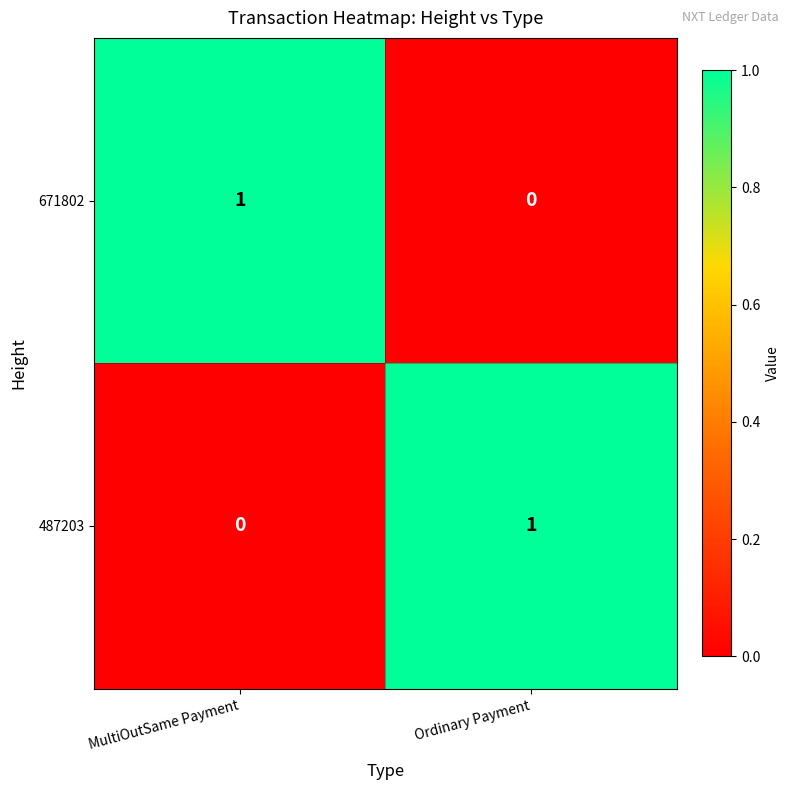

Reading left to right, transcribe all the data shown in this chart.

671802: MultiOutSame Payment=1	Ordinary Payment=0
487203: MultiOutSame Payment=0	Ordinary Payment=1